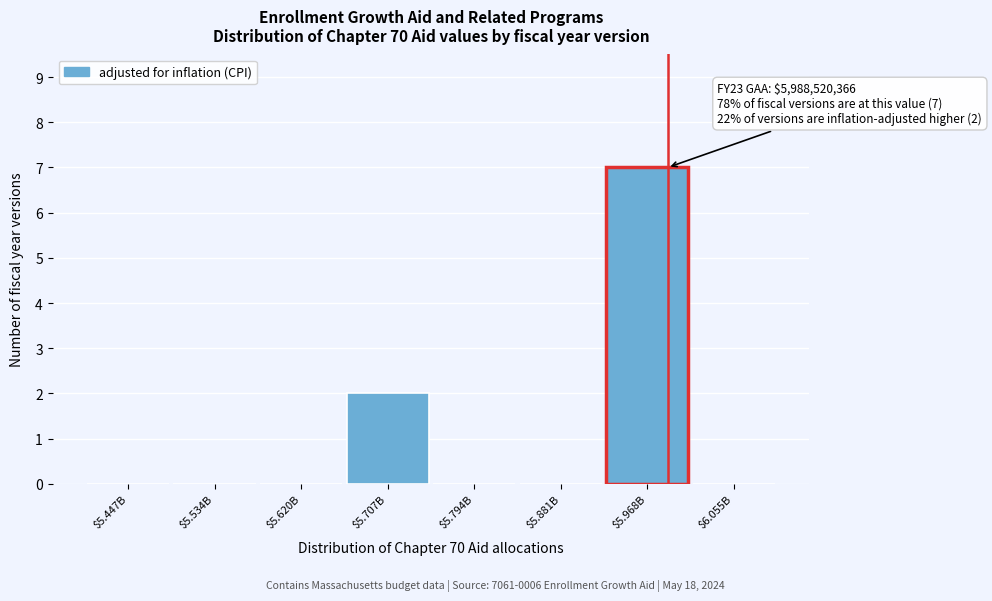

What is the maximum value shown in the chart?

7